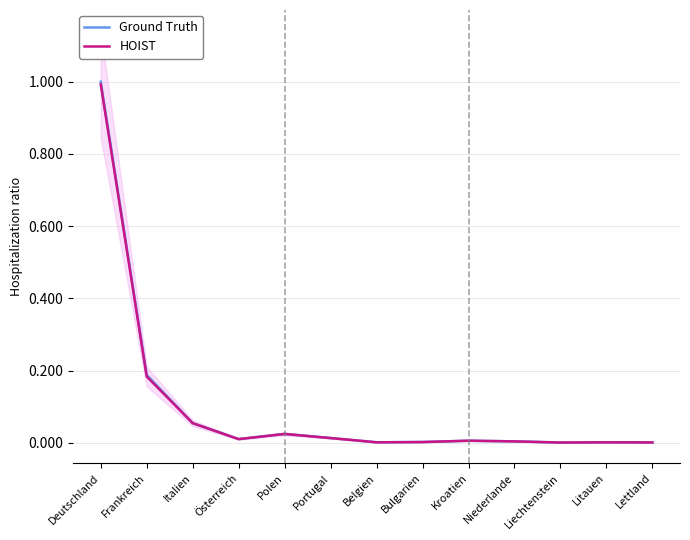

Which series has the widest spread of values?

Ground Truth